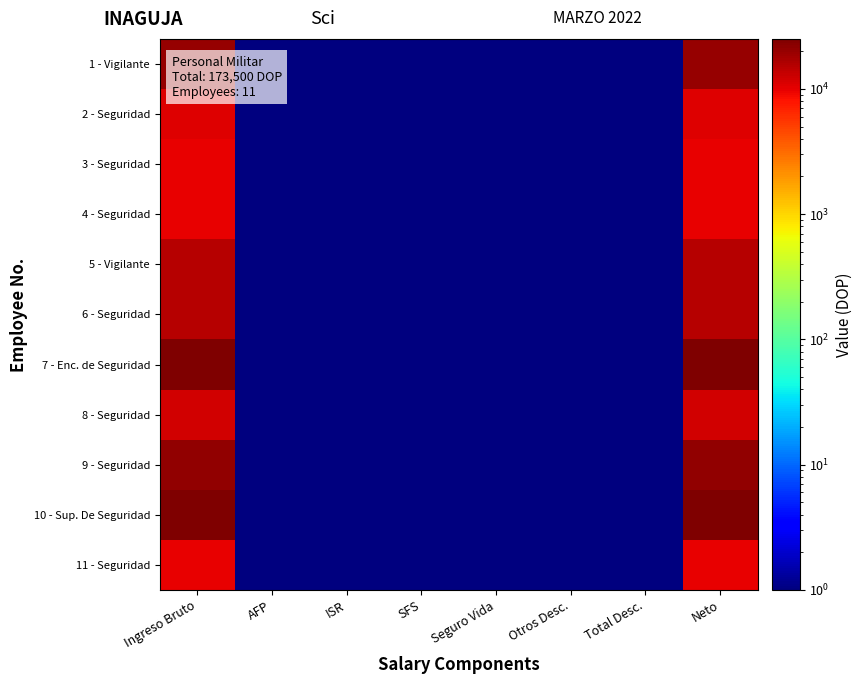

At Neto, list the series in order from largest to smallest.

7 - Enc. de Seguridad, 10 - Sup. De Seguridad, 9 - Seguridad, 1 - Vigilante, 5 - Vigilante, 6 - Seguridad, 8 - Seguridad, 2 - Seguridad, 3 - Seguridad, 4 - Seguridad, 11 - Seguridad